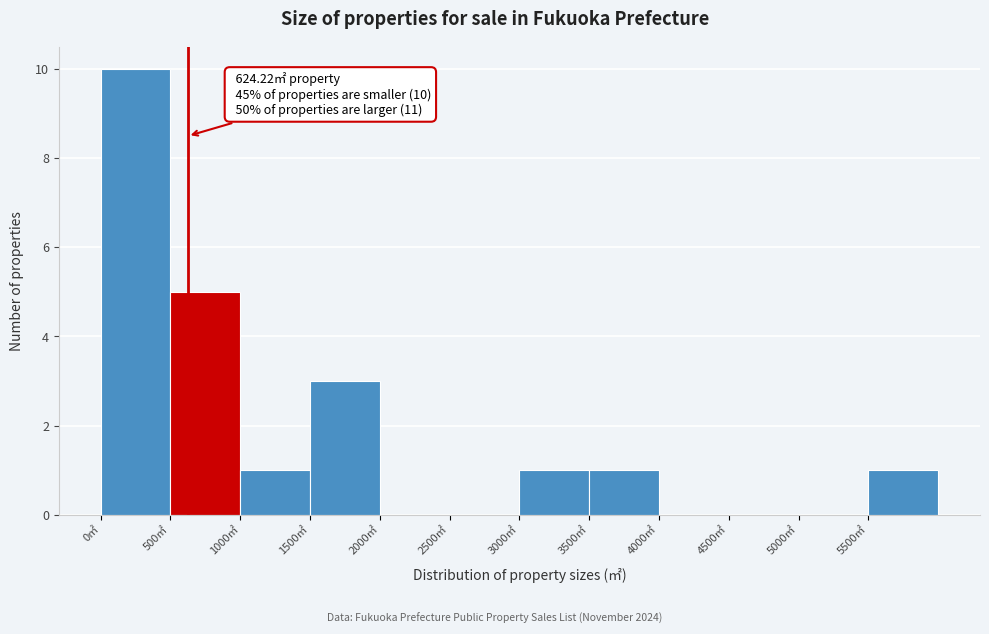

Which range on the x-axis has the tallest bar?

0 to 500